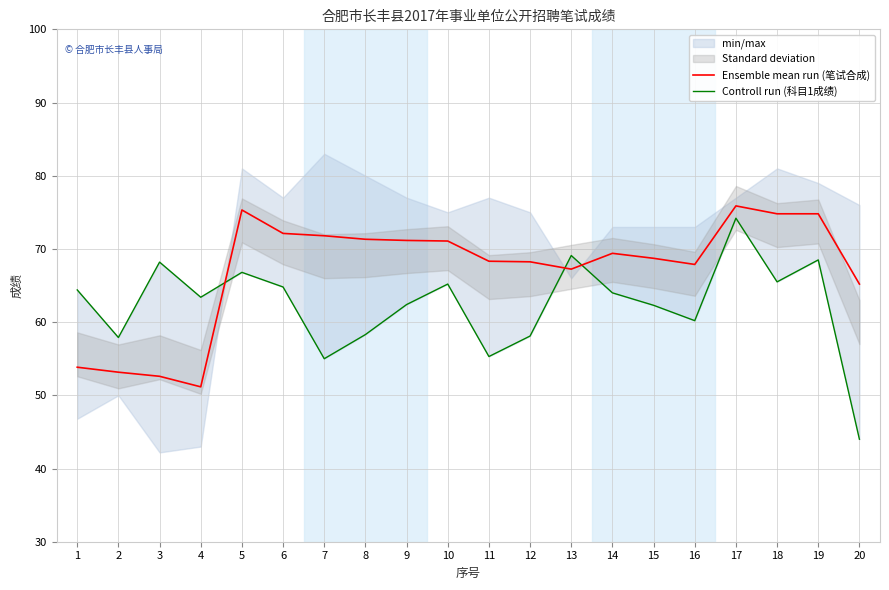

At 18, list the series in order from largest to smallest.

Ensemble mean run (笔试合成), Controll run (科目1成绩)